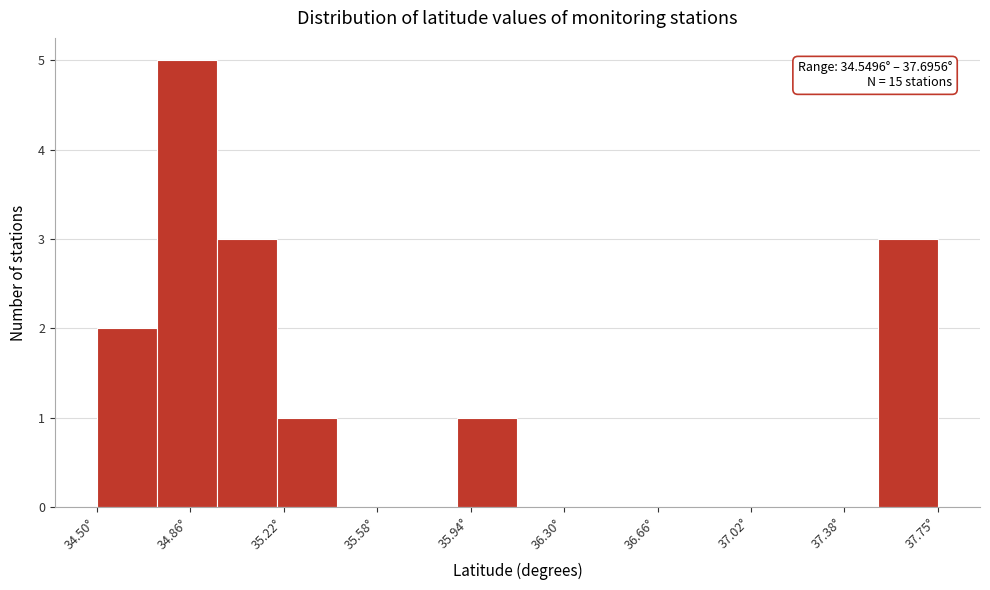

Which range on the x-axis has the tallest bar?

34.75 to 34.95